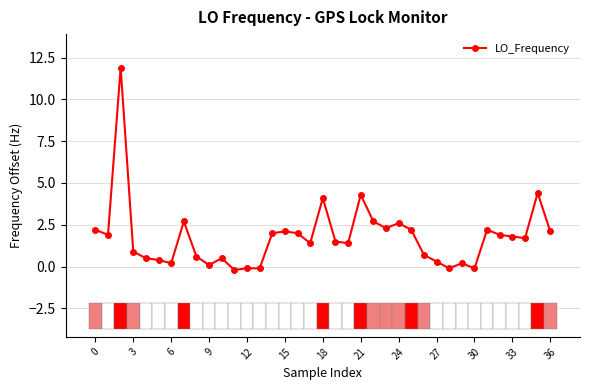

What is the sum of all values?

65.2